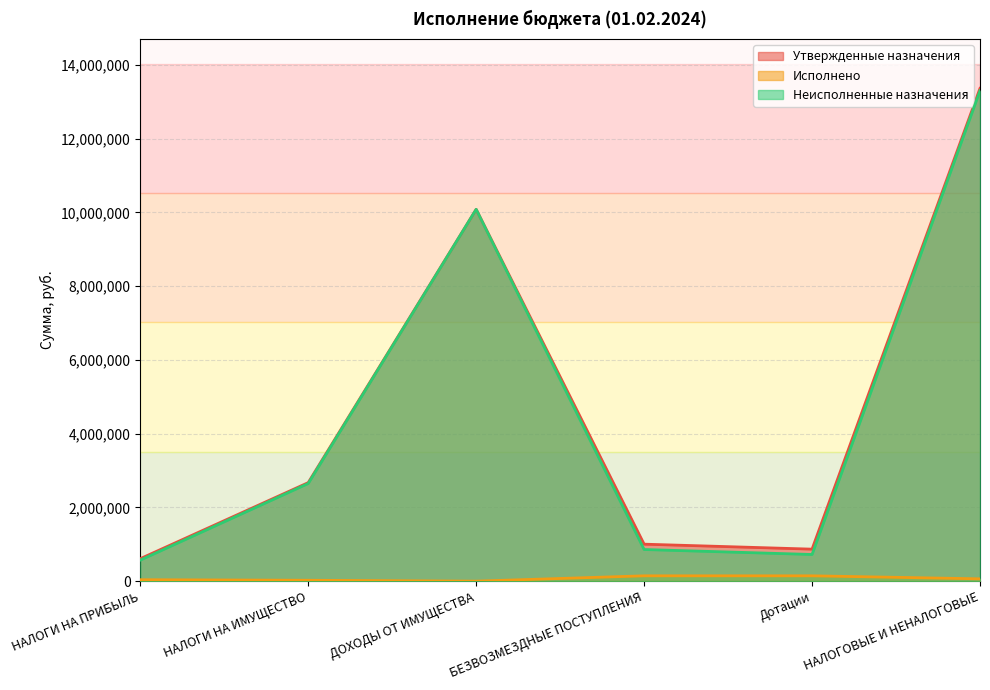

What is the value of the Неисполненные назначения point at the 2nd from the left?

2648288.3